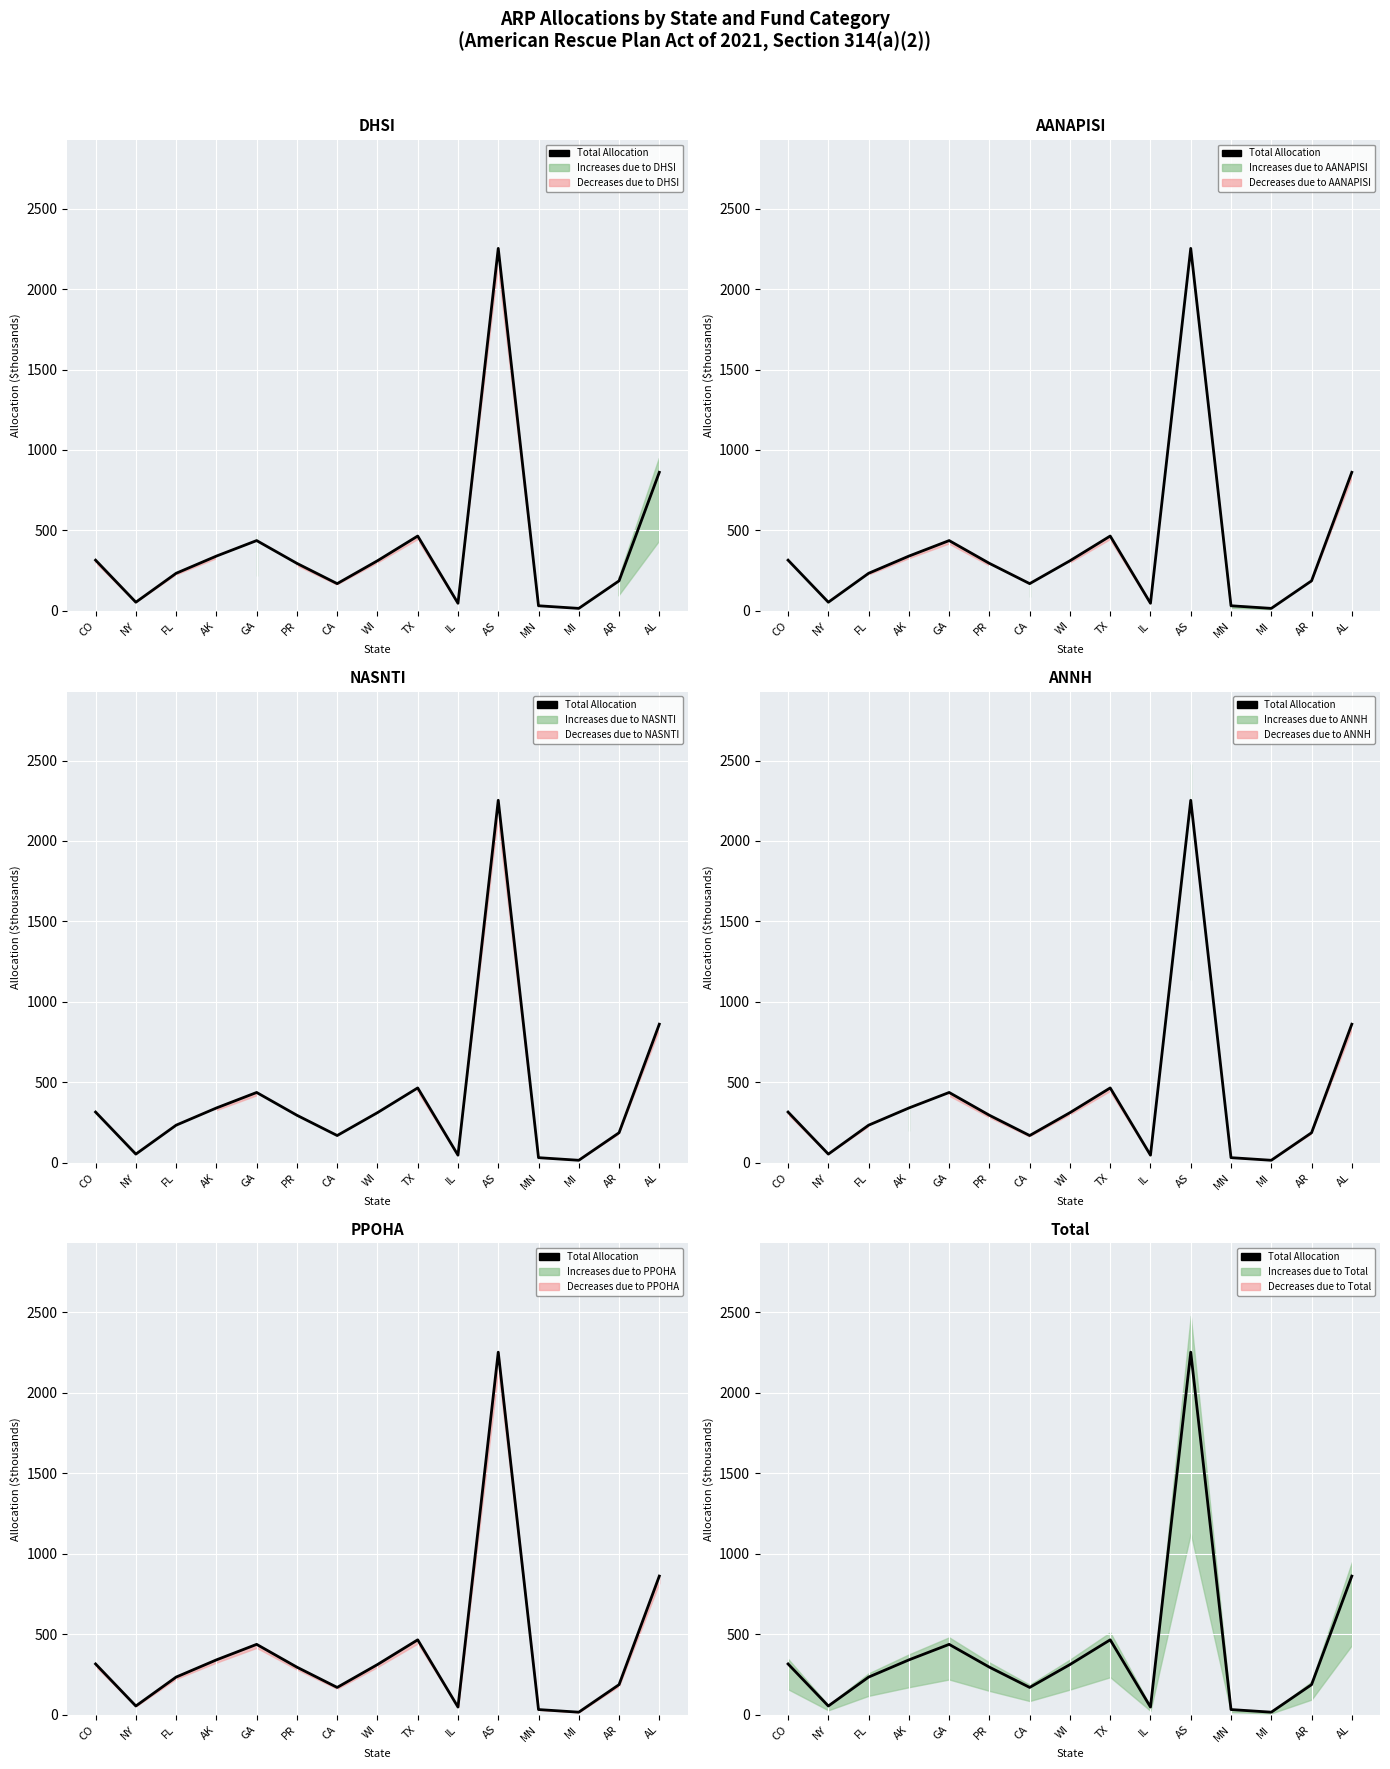

What is the difference between the maximum and minimum values?

2237.6